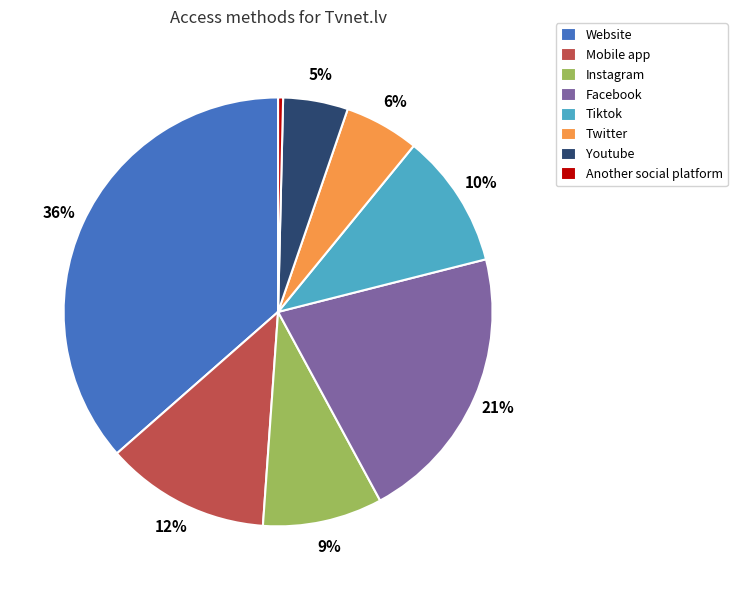

Does Another social platform account for over 50% of the chart?

No